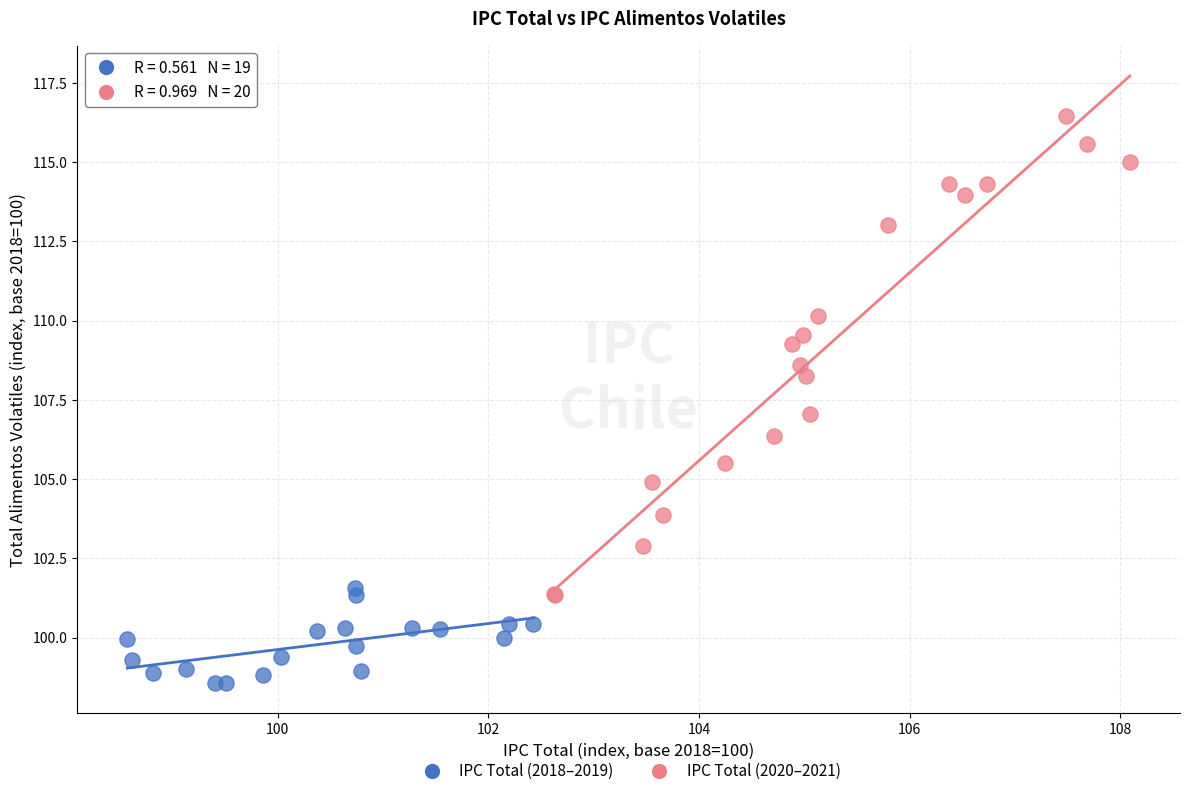

Which series reaches the maximum Y coordinate?

IPC Total (2020–2021)